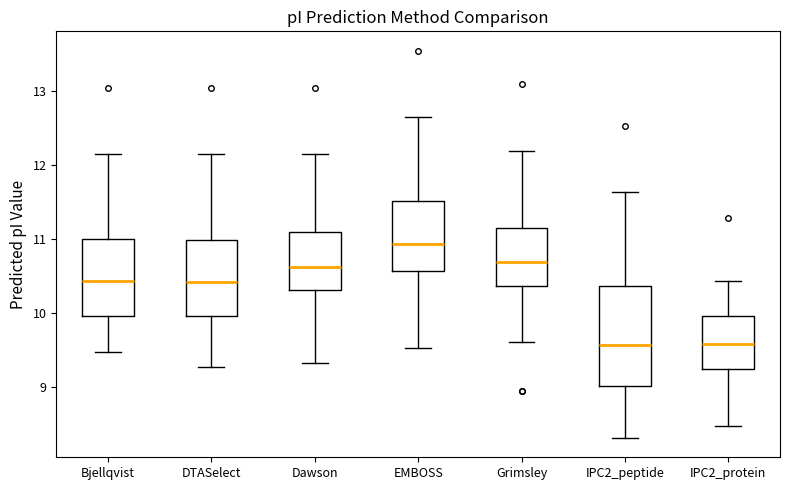

Reading left to right, transcribe this box plot: for each box, give where its median line is, the range the box spans, and where its two whiskers end, as read against the y-axis. The values are not printed on the chart, so give them approximately, as read against the axis.

Bjellqvist: median 10.4, box 10.0 to 11.0, whiskers 9.5 to 12.1
DTASelect: median 10.4, box 10.0 to 11.0, whiskers 9.3 to 12.1
Dawson: median 10.6, box 10.3 to 11.1, whiskers 9.3 to 12.1
EMBOSS: median 10.9, box 10.6 to 11.5, whiskers 9.5 to 12.6
Grimsley: median 10.7, box 10.4 to 11.2, whiskers 9.6 to 12.2
IPC2_peptide: median 9.6, box 9.0 to 10.4, whiskers 8.3 to 11.6
IPC2_protein: median 9.6, box 9.2 to 10.0, whiskers 8.5 to 10.4